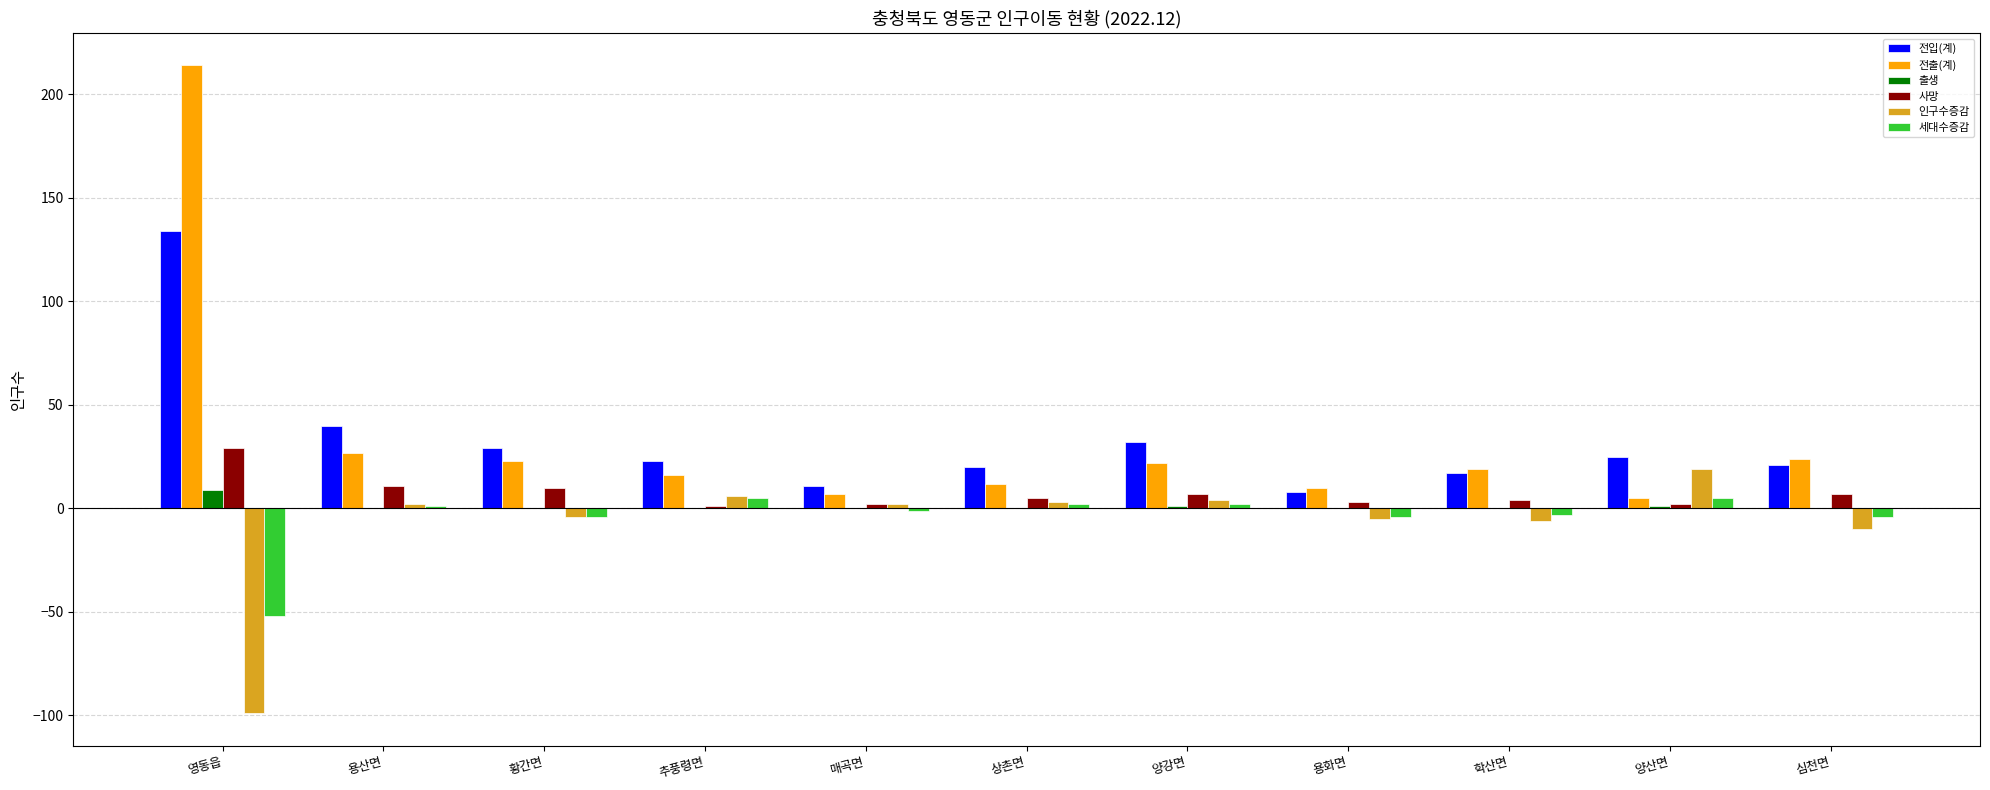

What is the total value across all series at 학산면?

31